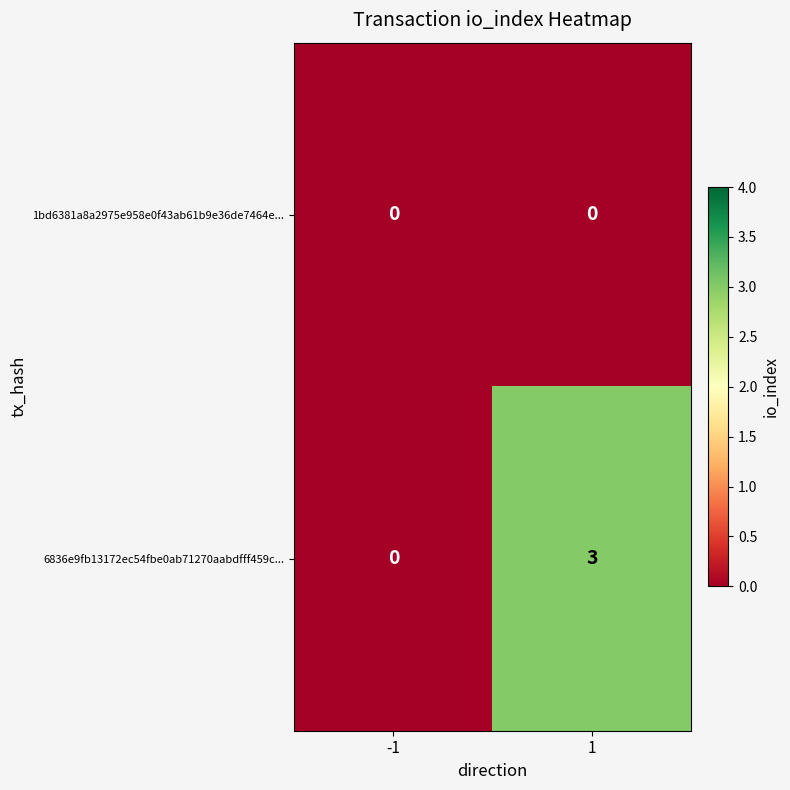

Reading right to left, what are all the values shown in this chart?

1bd6381a8a2975e958e0f43ab61b9e36de7464e...: 1=0	-1=0
6836e9fb13172ec54fbe0ab71270aabdfff459c...: 1=3	-1=0